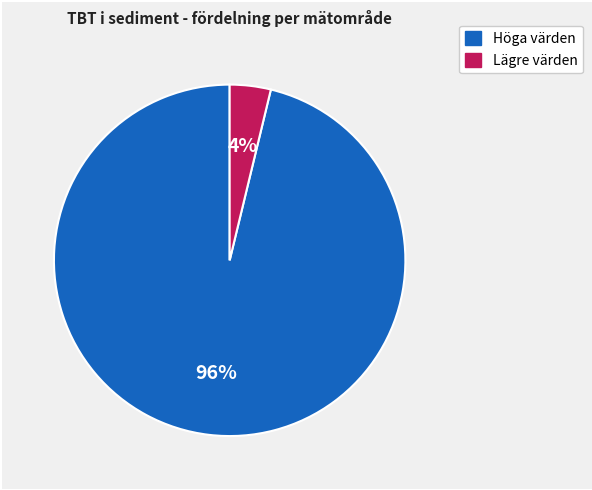

To the nearest percent, what is the average slice percentage?

50%